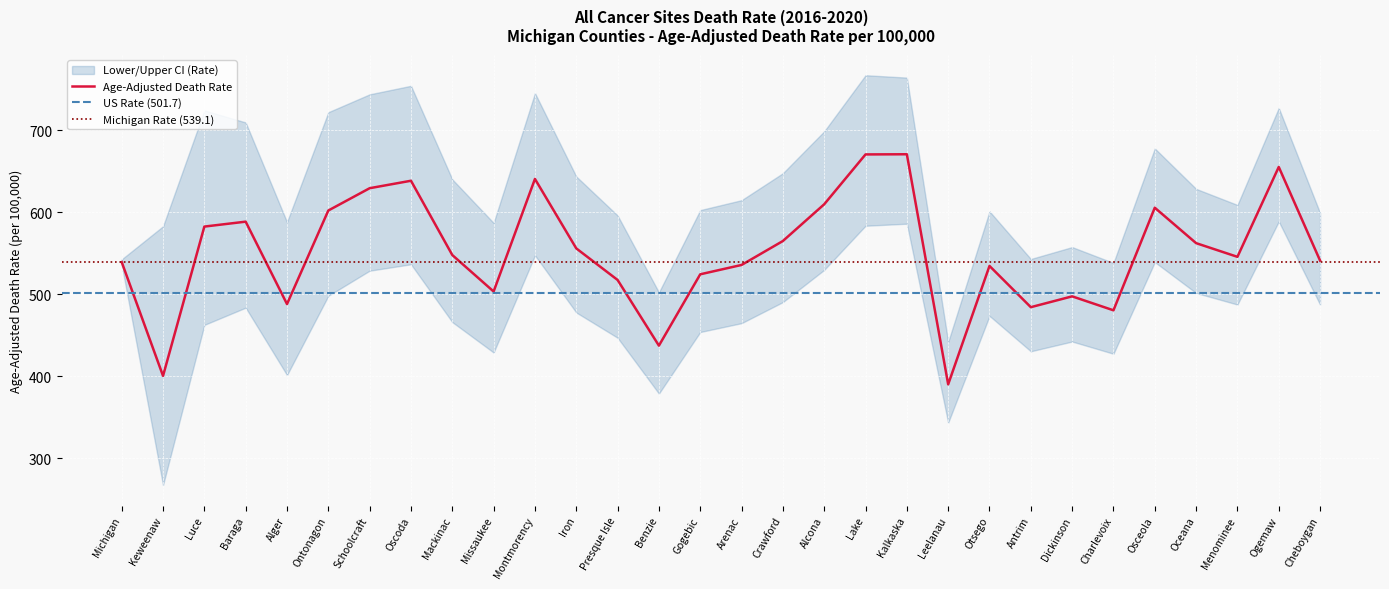

Reading left to right, list all the values displayed in this chart.

Age-Adjusted Death Rate: 539.1	400.3	582.4	588.4	487.9	602.0	629.2	638.3	547.7	503.2	640.5	555.8	517.3	437.2	524.2	535.6	564.8	609.6	670.4	670.6	390.0	534.4	484.1	497.3	480.3	605.4	562.2	545.5	655.1	540.9
Lower CI (Rate): 535.7	267.1	462.5	483.5	401.3	498.0	528.6	536.4	465.9	428.8	547.3	477.6	446.8	378.7	453.8	464.6	490.3	529.6	583.4	585.9	343.2	473.5	430.3	442.2	427.3	539.1	501.4	487.3	588.7	487.2
Upper CI (Rate): 542.5	582.8	724.2	709.4	587.9	721.9	743.7	754.1	640.0	586.9	745.2	643.5	596.0	502.2	602.5	614.6	647.5	698.6	767.0	764.1	441.7	601.0	542.9	557.4	538.1	677.7	628.4	608.8	727.1	599.0